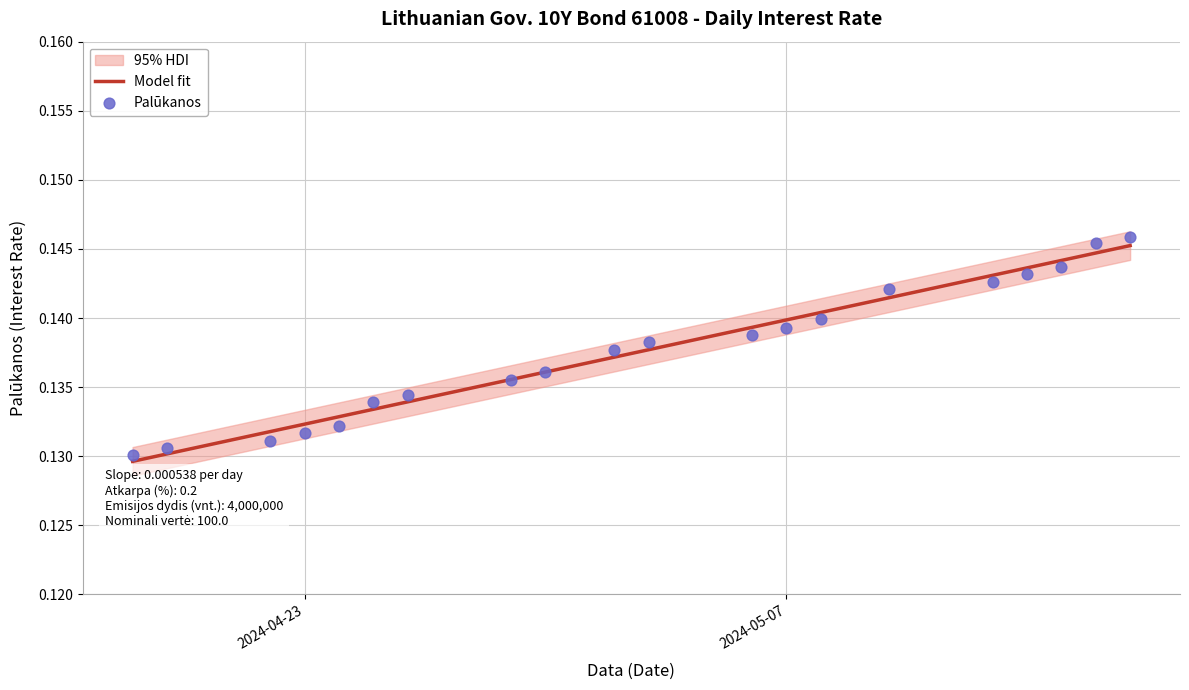

Is it true that Model fit equals 0.2 at 2024-05-07?

False